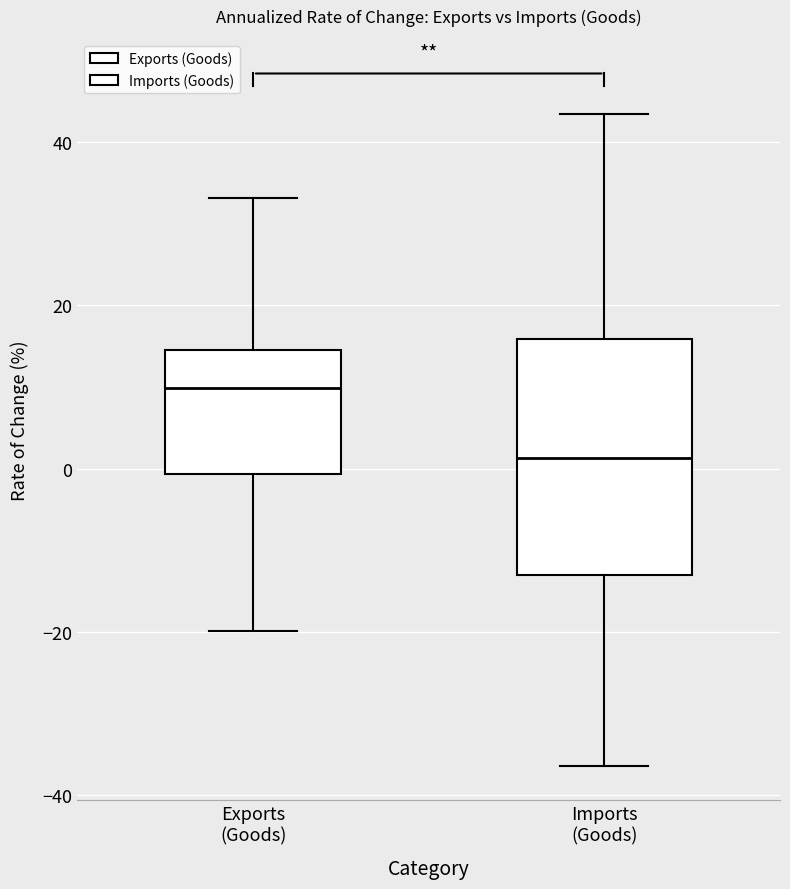

Which box's median line is the highest?

Exports (Goods)